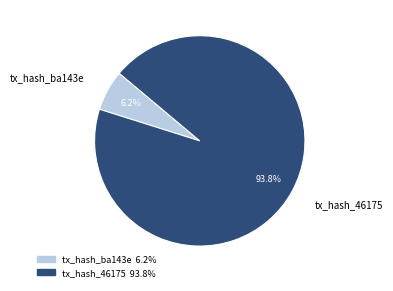

Combined, what portion of the pie is tx_hash_46175 and tx_hash_ba143e?

100.0%